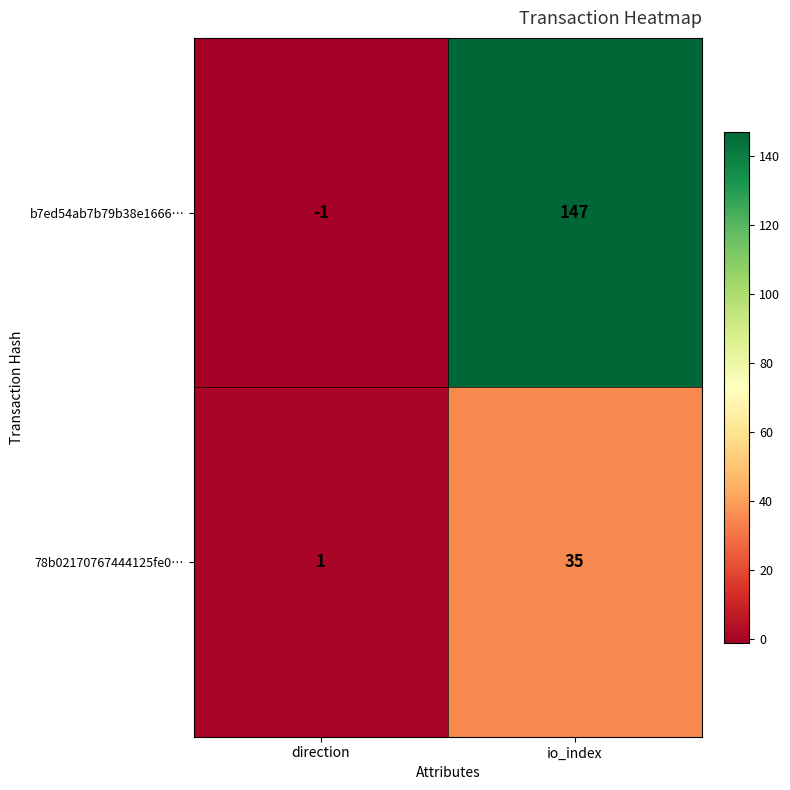

What is the sum of all 78b02170767444125fe0… values?

36